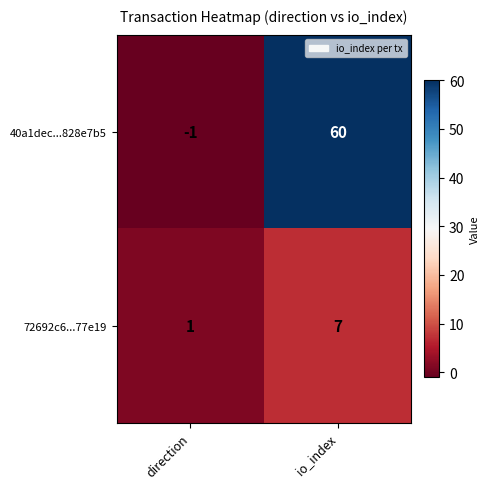

At which category does the chart reach its peak across all series?

io_index